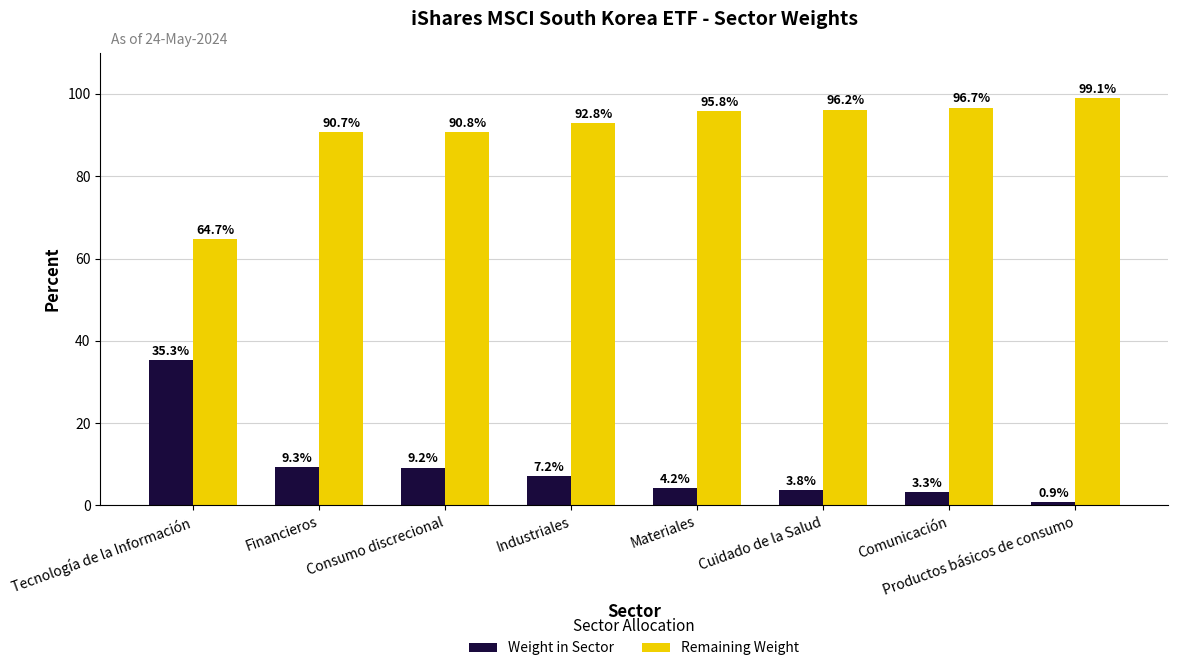

What is the spread (max minus min) of values at Comunicación?

93.4